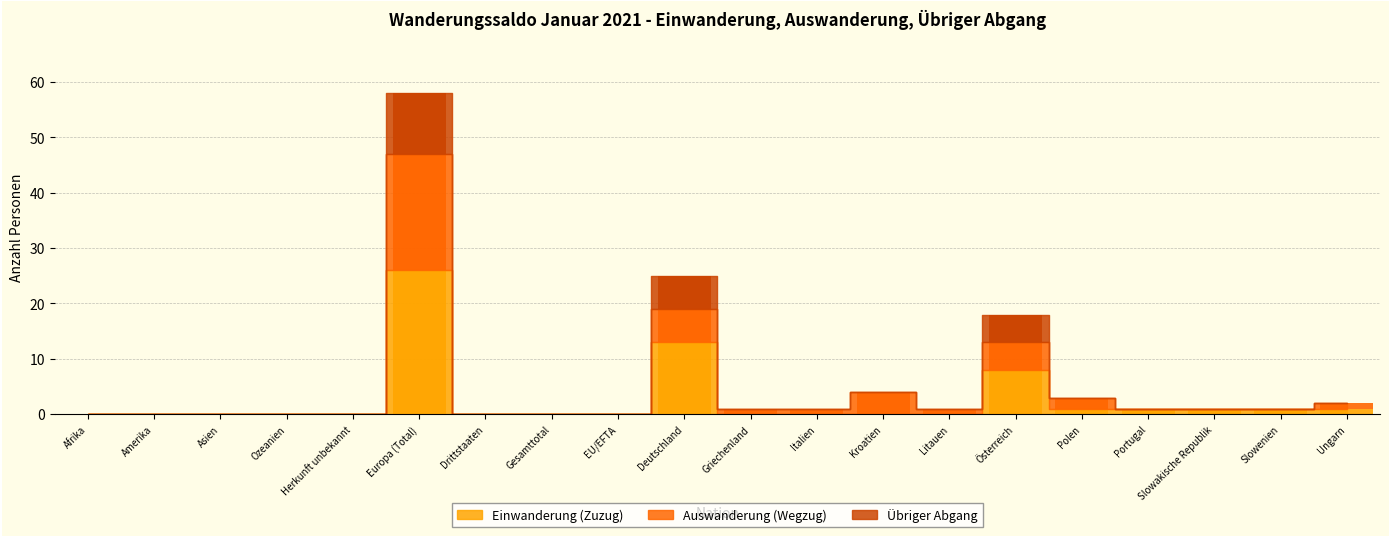

Which series has the widest spread of values?

Einwanderung (Zuzug)